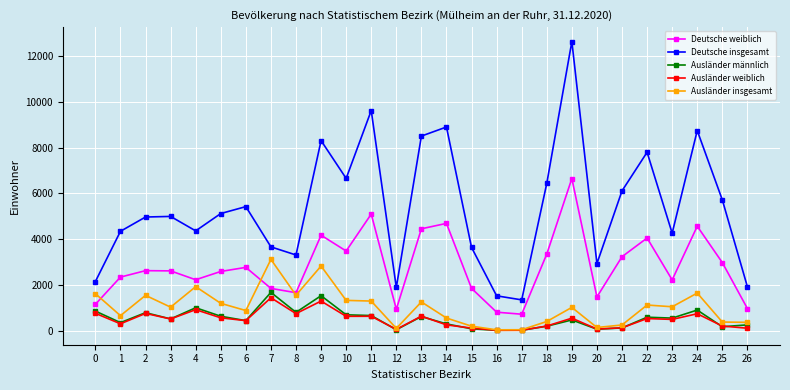

Is the value of Deutsche weiblich at 4 greater than the value of Ausländer insgesamt at 0?

Yes